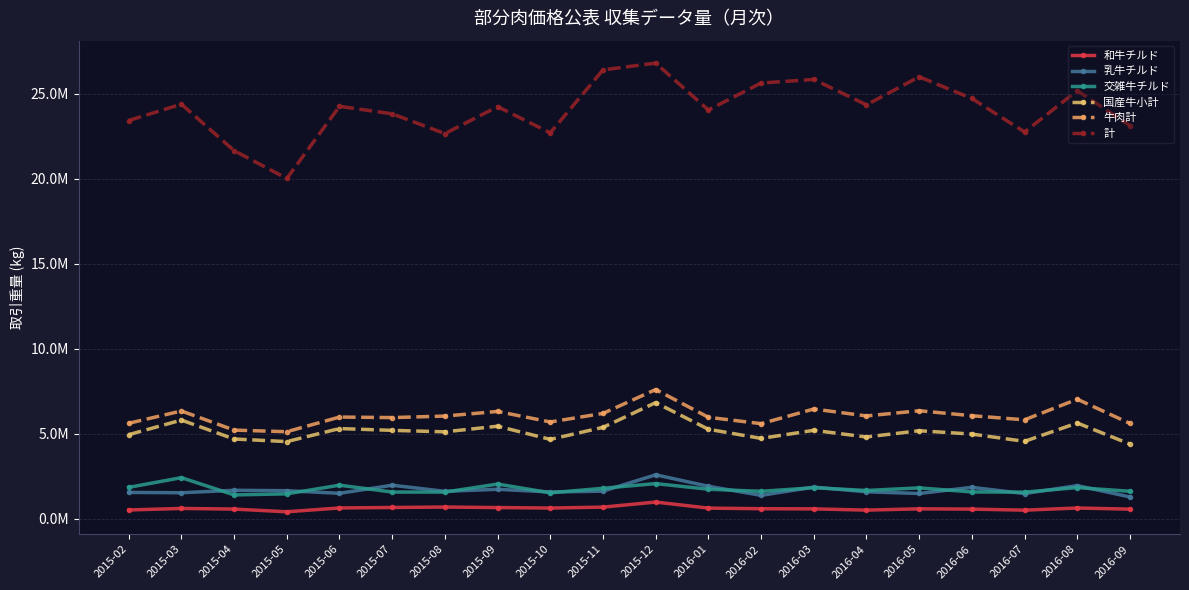

Is the value of 牛肉計 at 2015-08 greater than the value of 計 at 2016-07?

No